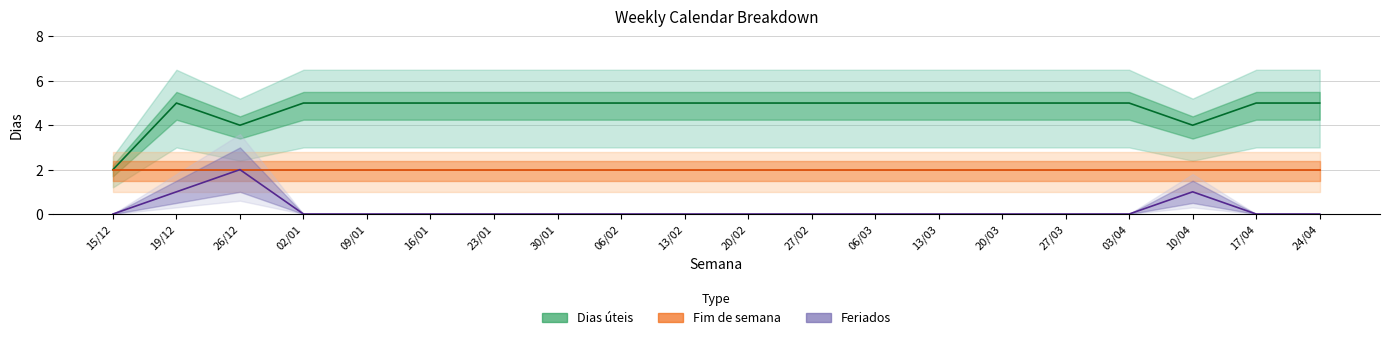

Where is the first local maximum for Dias úteis?

19/12